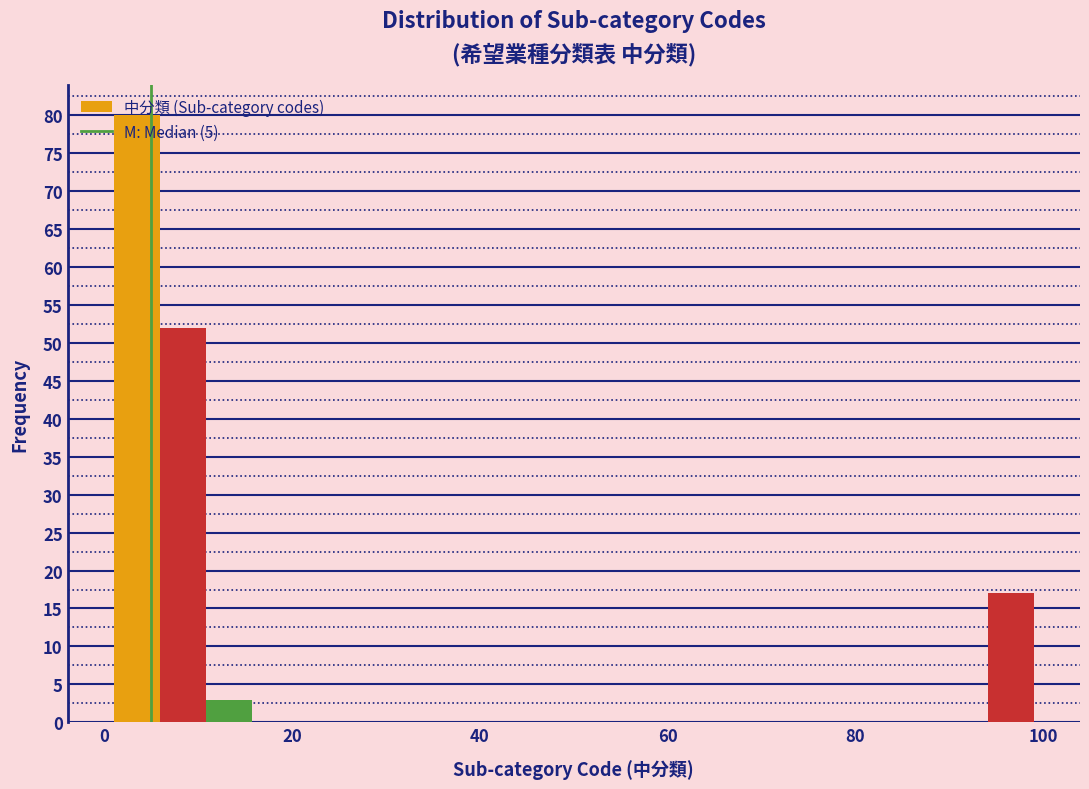

Read against the x-axis, roughly where is the centre of the tallest bar?

4